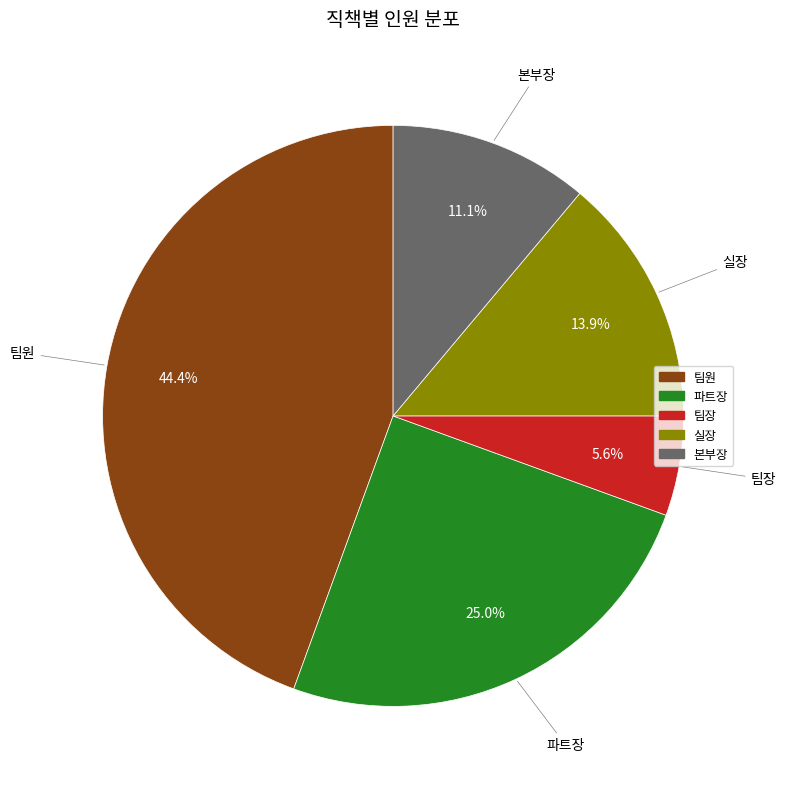

True or false: 팀원 accounts for 44% of the total.

True